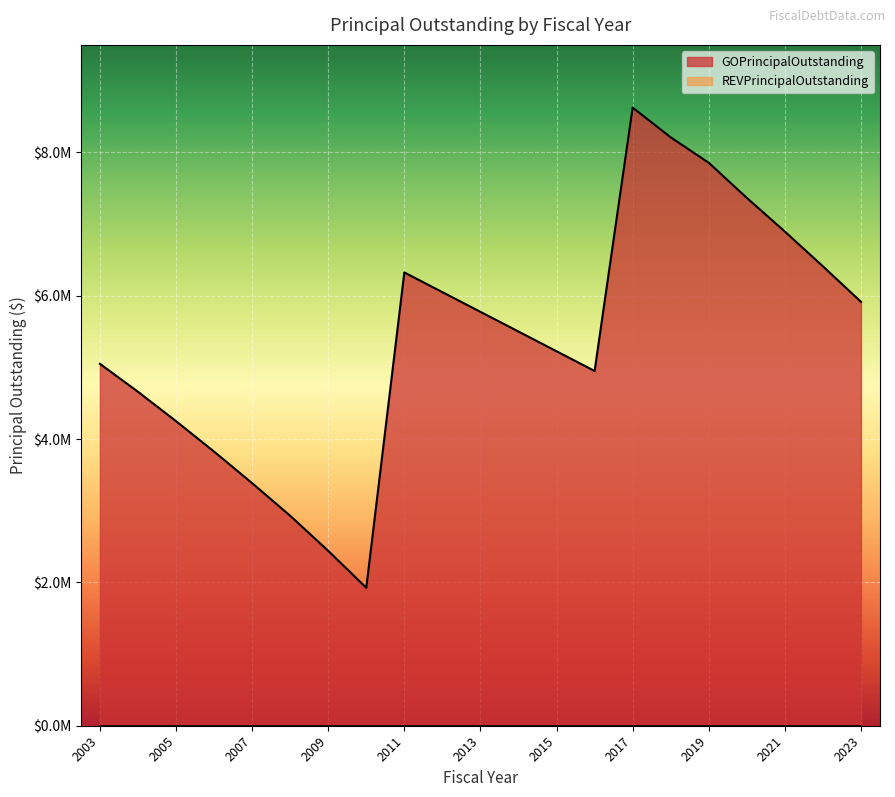

Rank the categories by value from lowest to highest.

2010, 2009, 2008, 2007, 2006, 2005, 2004, 2016, 2003, 2015, 2014, 2013, 2023, 2012, 2011, 2022, 2021, 2020, 2019, 2018, 2017